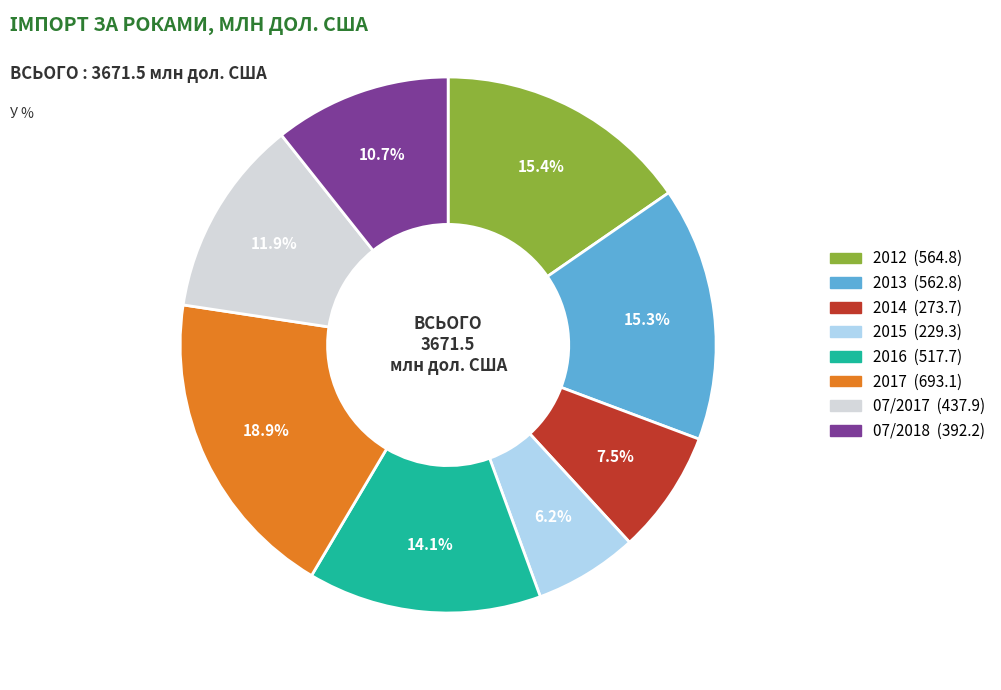

Does 2014 account for over 50% of the chart?

No